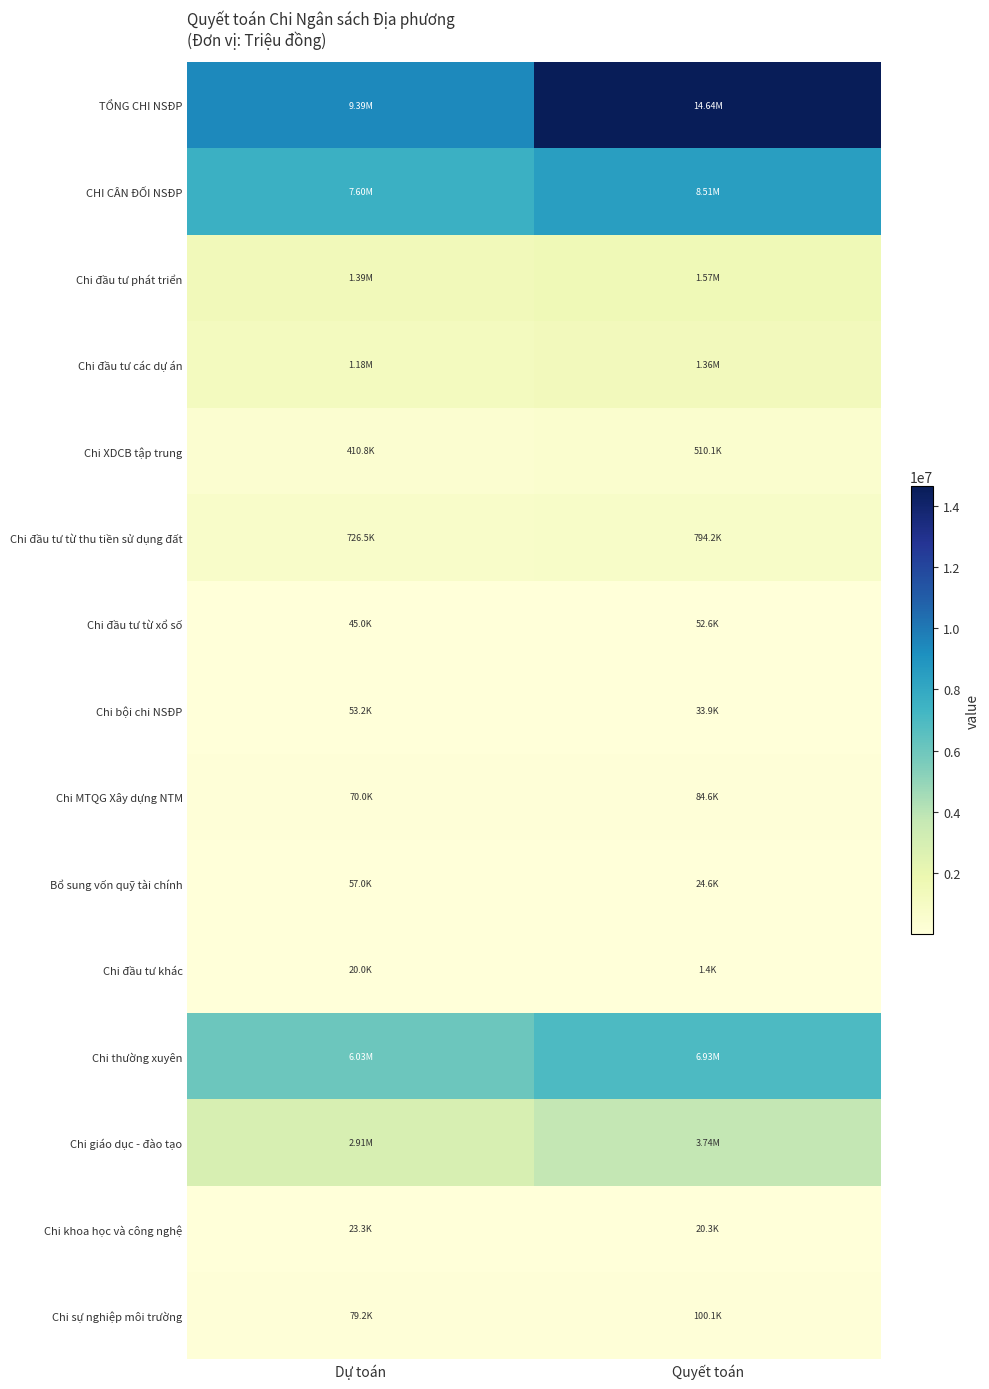

What is the total value across all series at Dự toán?

29990684.0